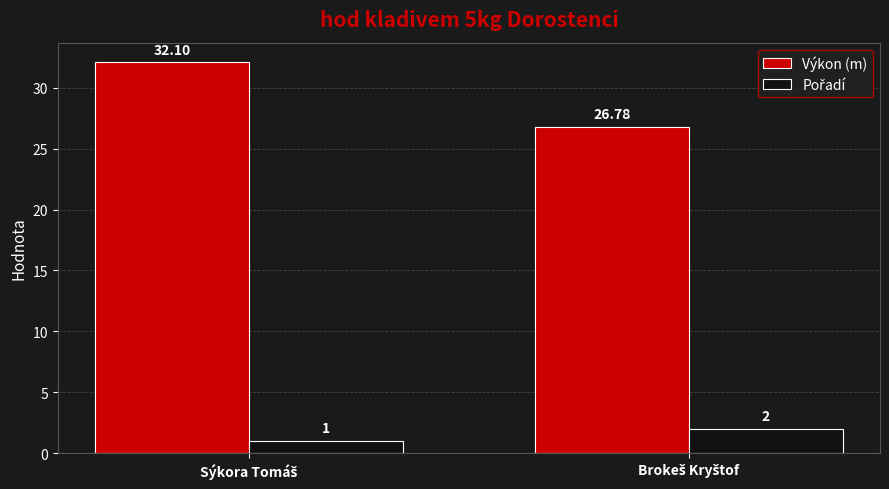

Which series has the largest total across all categories?

Výkon (m)